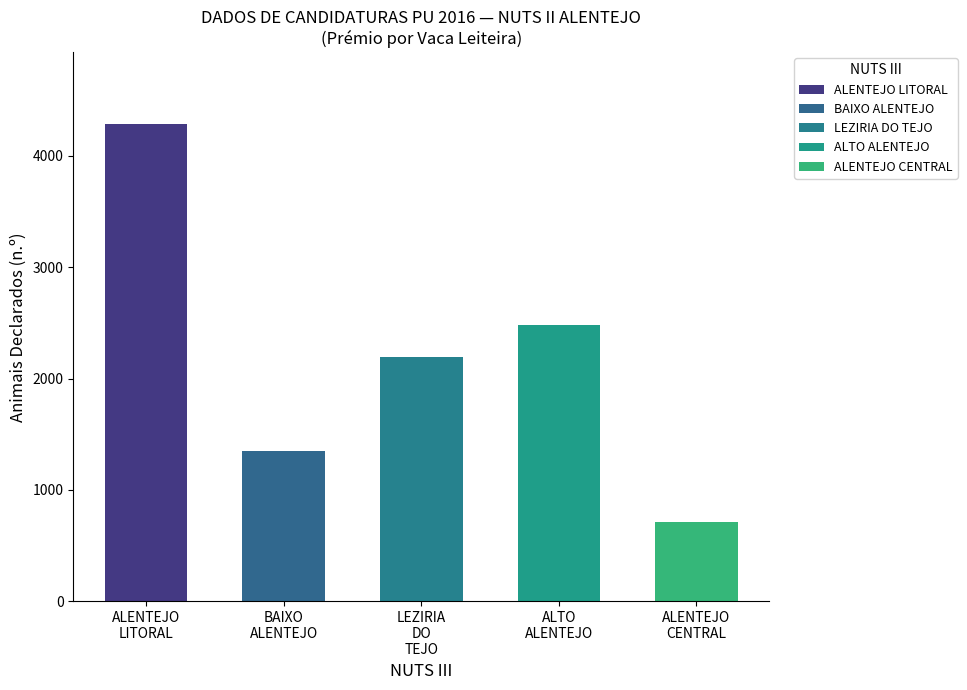

Which series has the largest range (max minus min)?

ALENTEJO LITORAL